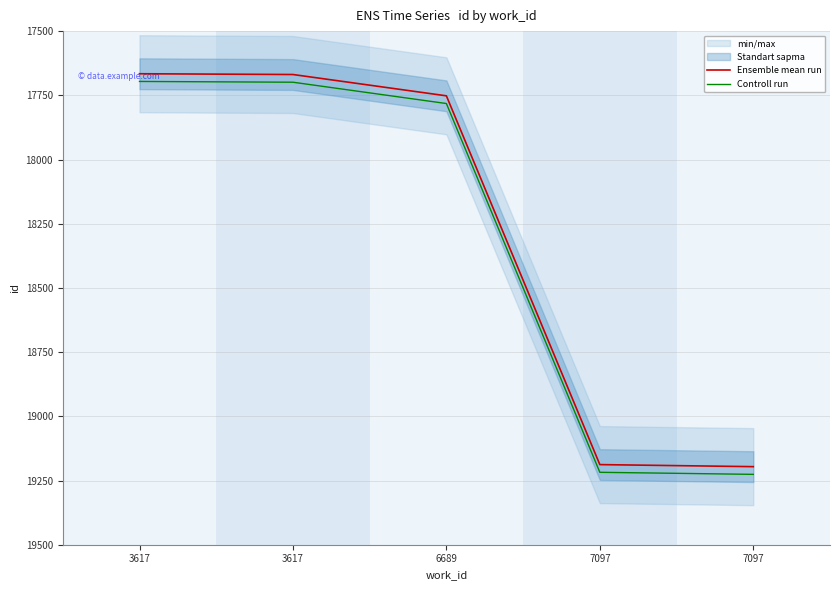

Rank the series by their maximum value, from highest to lowest.

Controll run, Ensemble mean run